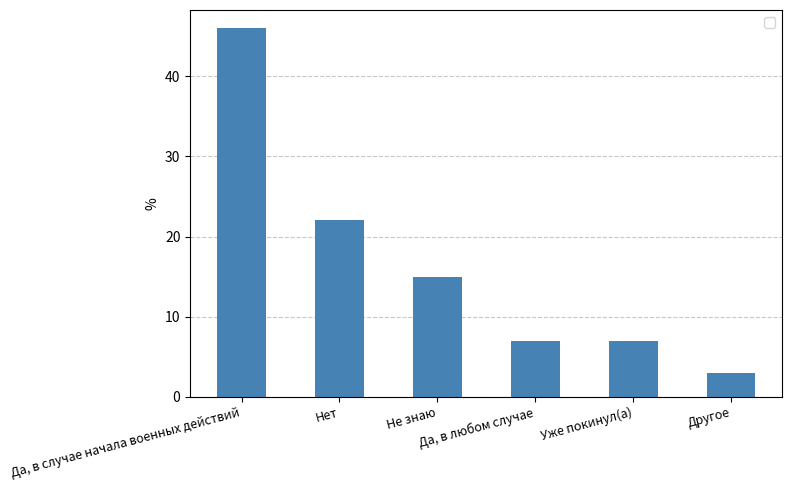

Does the chart contain stacked bars?

No